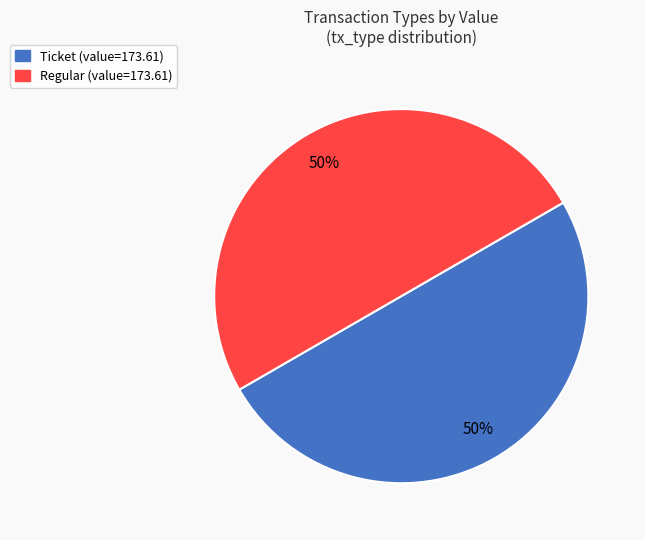

Approximately how many times larger is the value at Ticket compared to Regular?

1.0